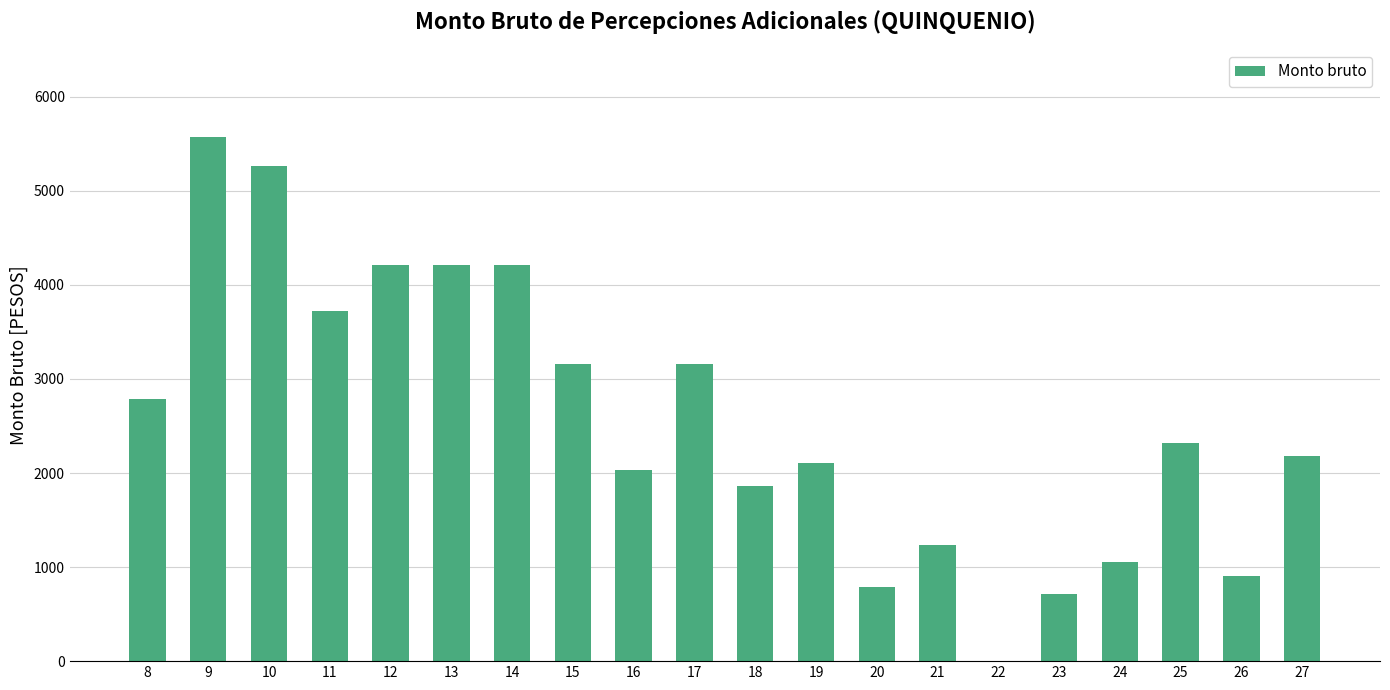

What is the sum of all values?

51514.1